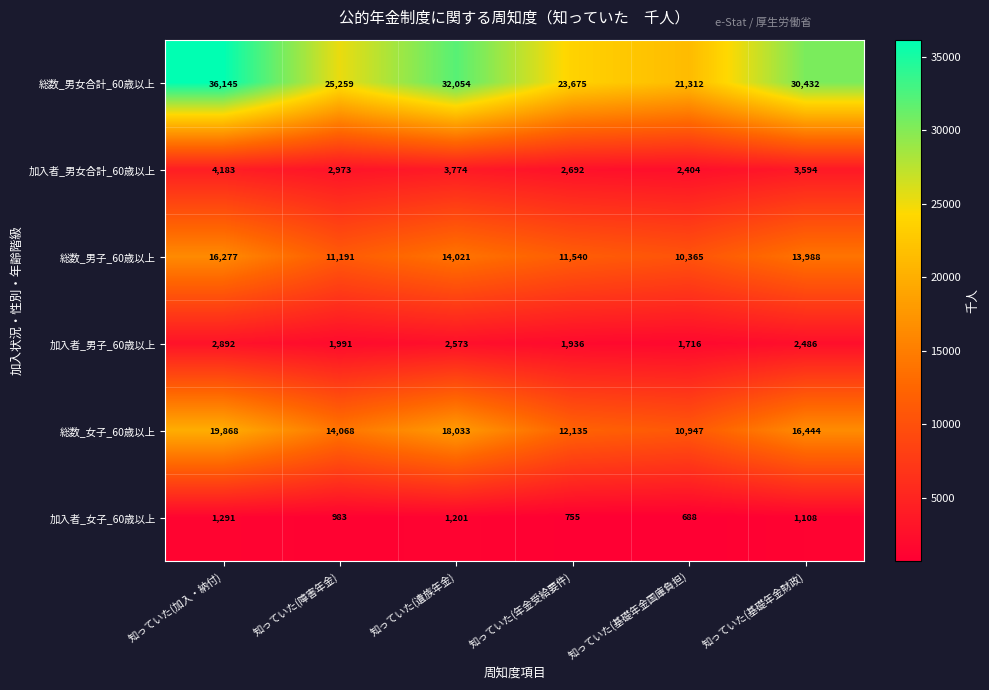

At which label is 加入者_男女合計_60歳以上 closest to 3293?

知っていた(基礎年金財政)